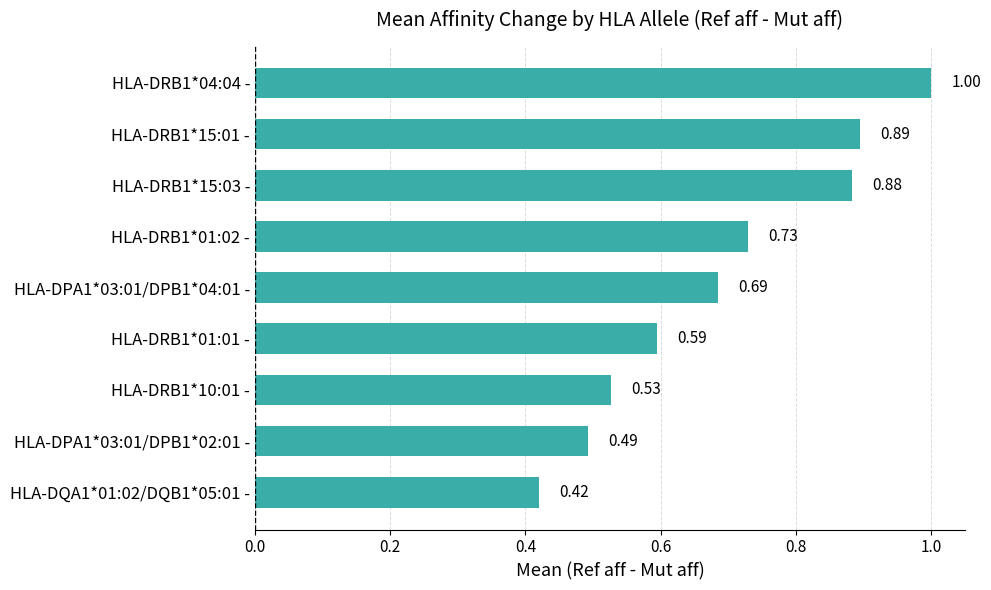

Which label corresponds to the largest value in the chart?

HLA-DRB1*04:04 -